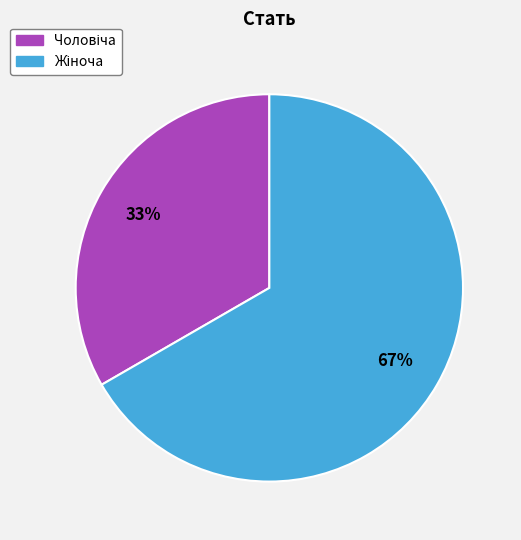

To the nearest percent, what is the average slice percentage?

50%